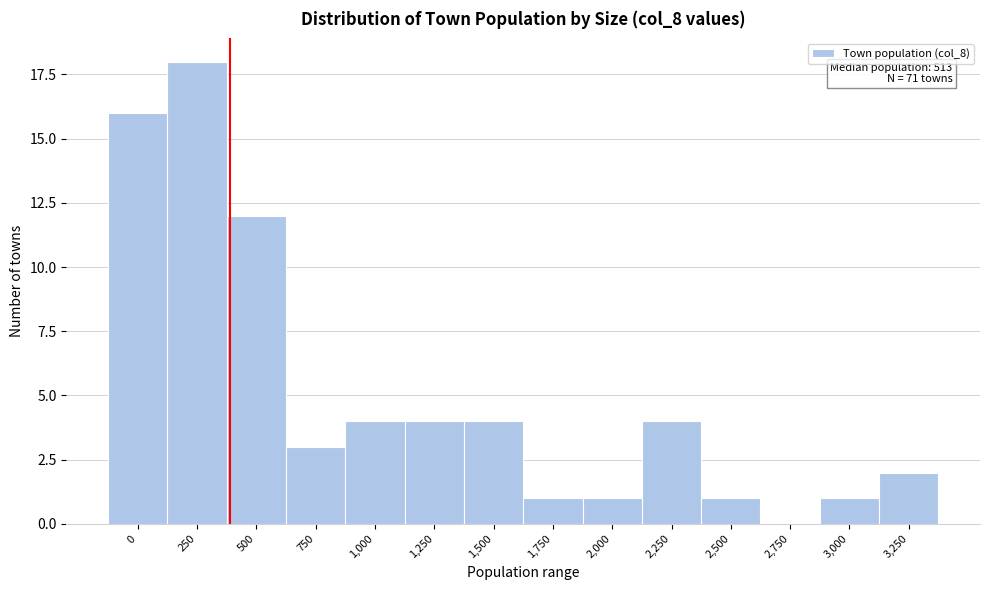

Reading left to right, extract all data points from this chart.

0=16	250=18	500=12	750=3	1,000=4	1,250=4	1,500=4	1,750=1	2,000=1	2,250=4	2,500=1	2,750=0	3,000=1	3,250=2